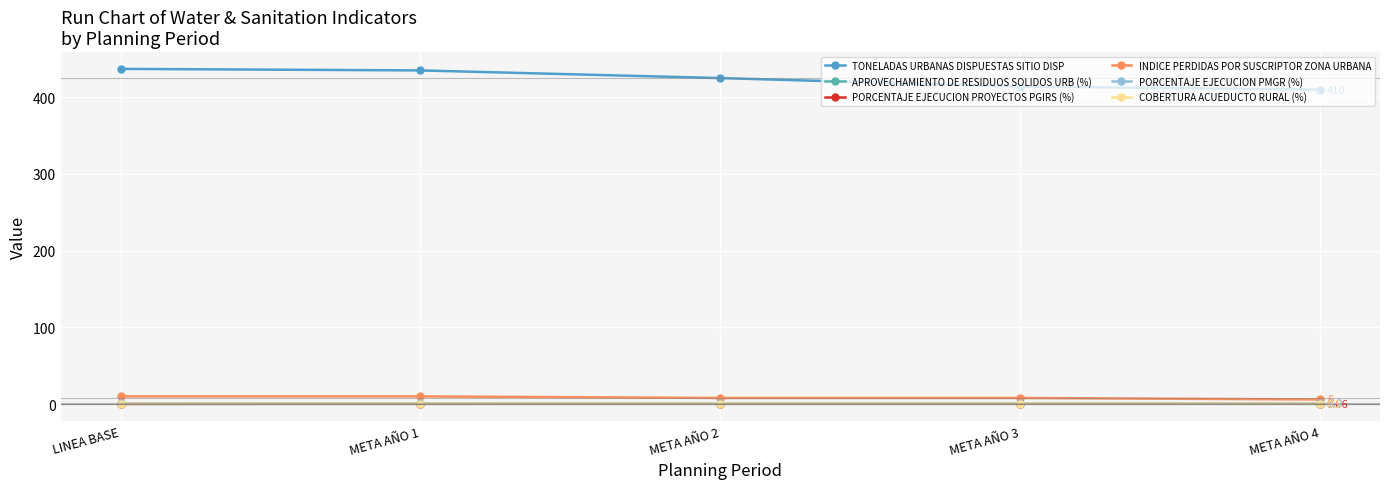

True or false: COBERTURA ACUEDUCTO RURAL (%) and TONELADAS URBANAS DISPUESTAS SITIO DISP cross at least once.

False